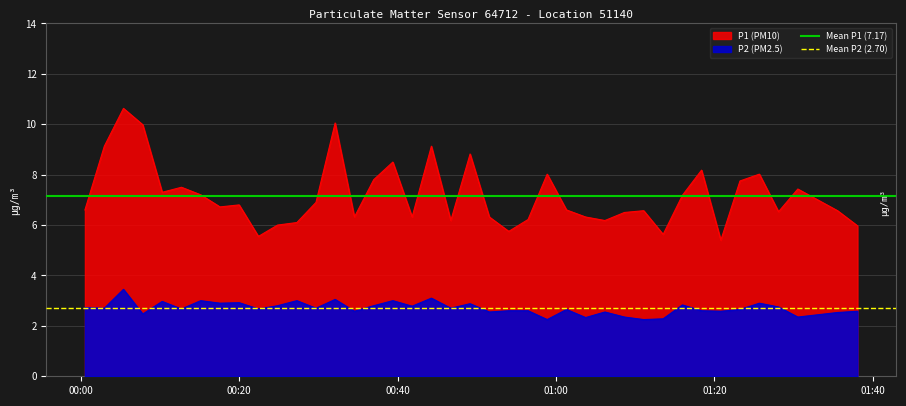

At which label does Mean P1 (7.17) reach its peak?

00:00